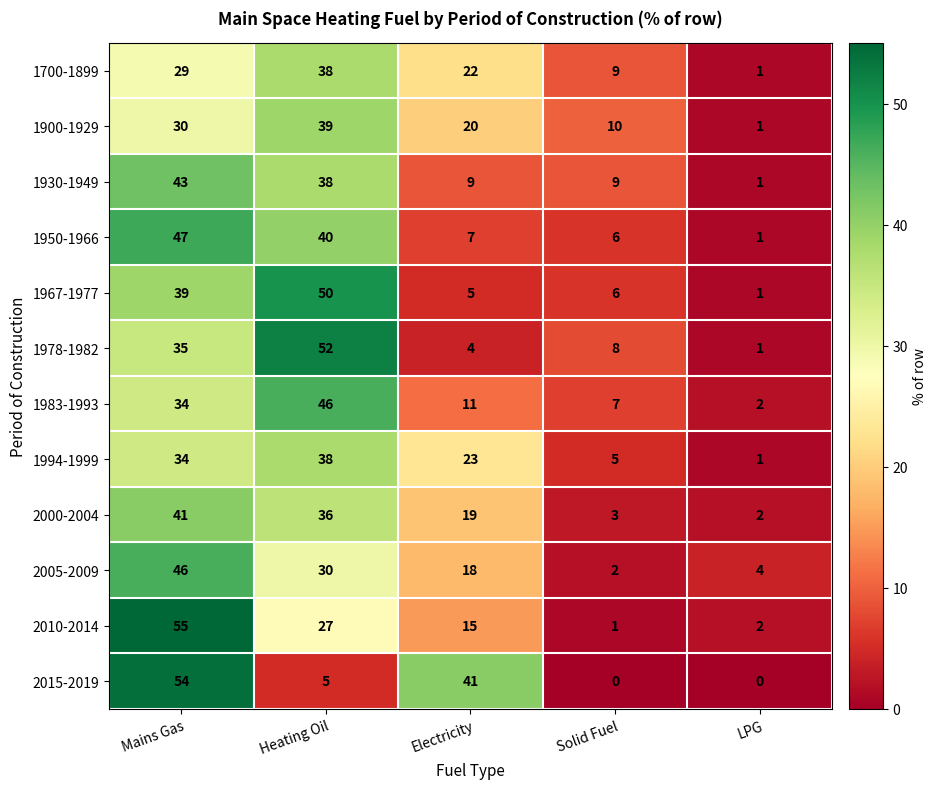

List the labels in order of 2005-2009 value, largest first.

Mains Gas, Heating Oil, Electricity, LPG, Solid Fuel